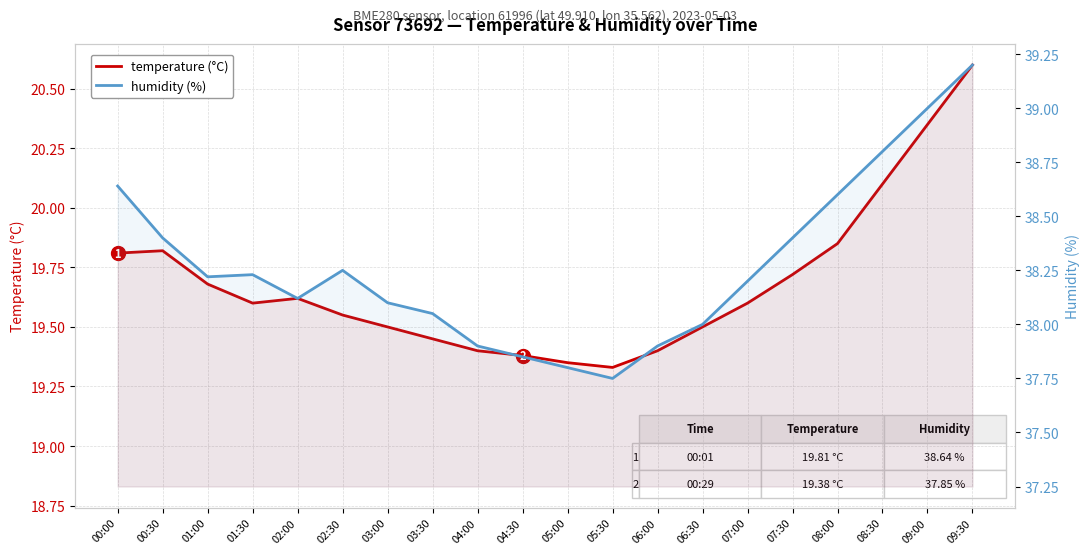

What is the average value of the humidity (%) series?

38.3